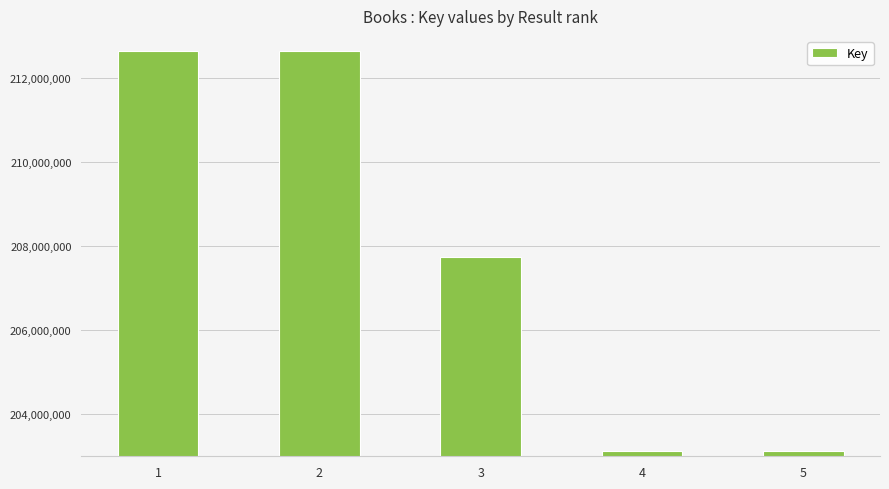

How many series are shown in this chart?

1